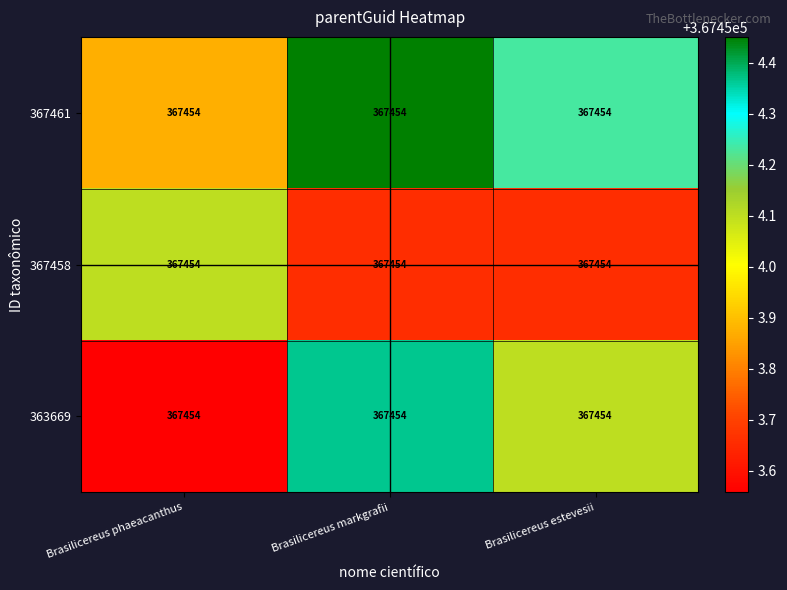

Rank the series by their average value, from highest to lowest.

367461, 363669, 367458